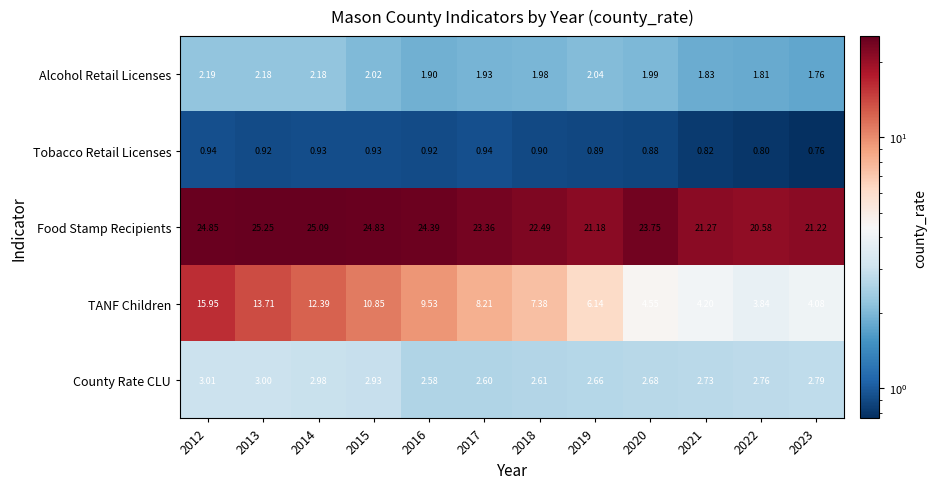

Rank the series at 2022 from highest to lowest value.

Food Stamp Recipients, TANF Children, County Rate CLU, Alcohol Retail Licenses, Tobacco Retail Licenses